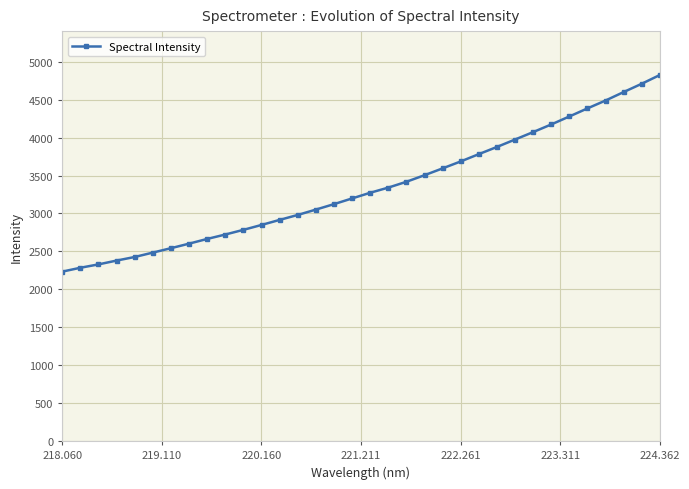

What is the difference between the second highest and second lowest values?

2424.2